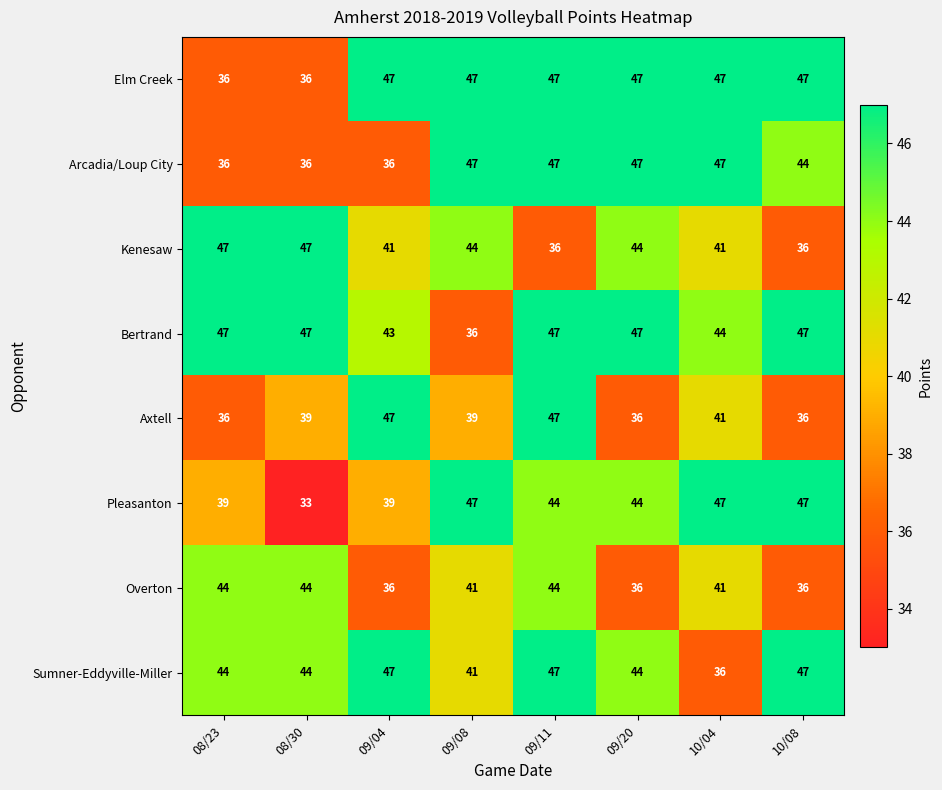

How many Overton values are between 36 and 44?

8